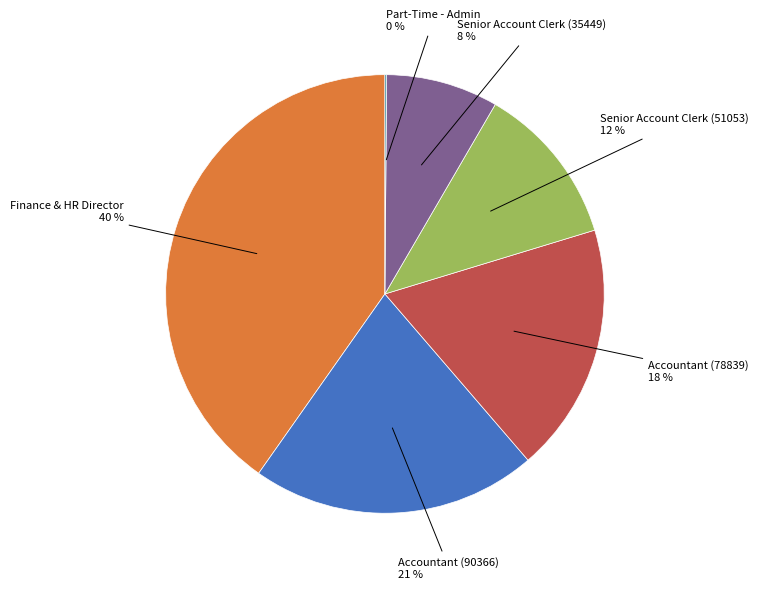

To the nearest percent, what is the average slice percentage?

17%